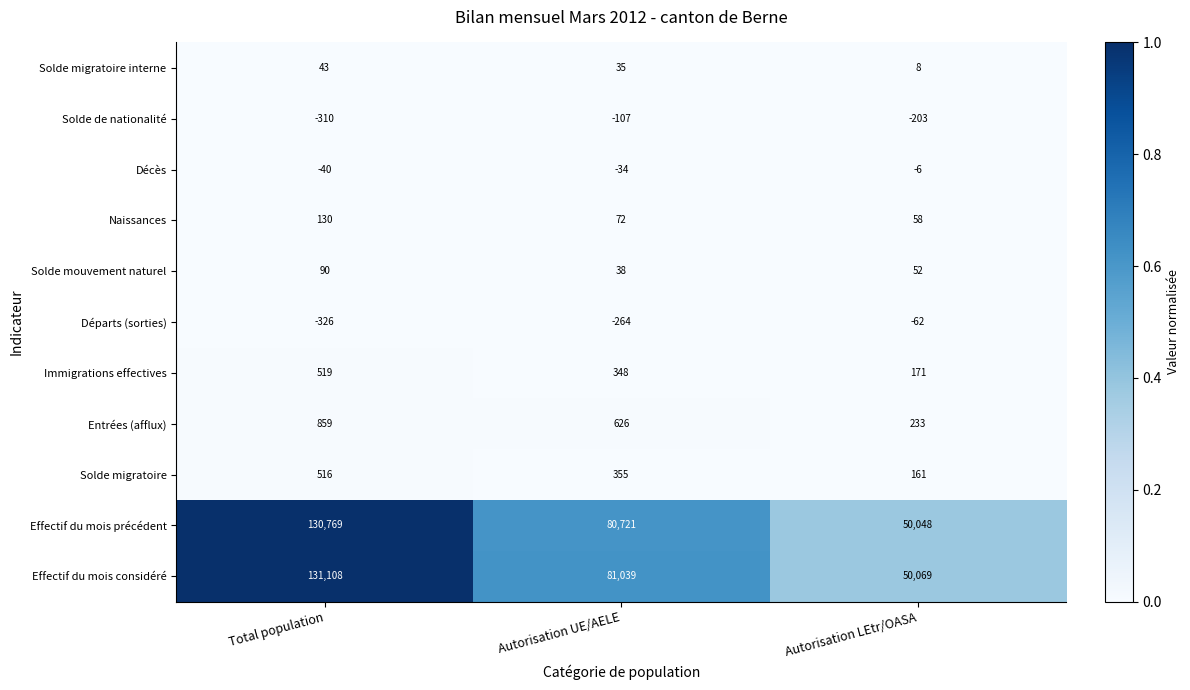

What is the difference between the highest and lowest values at Autorisation UE/AELE?

81303